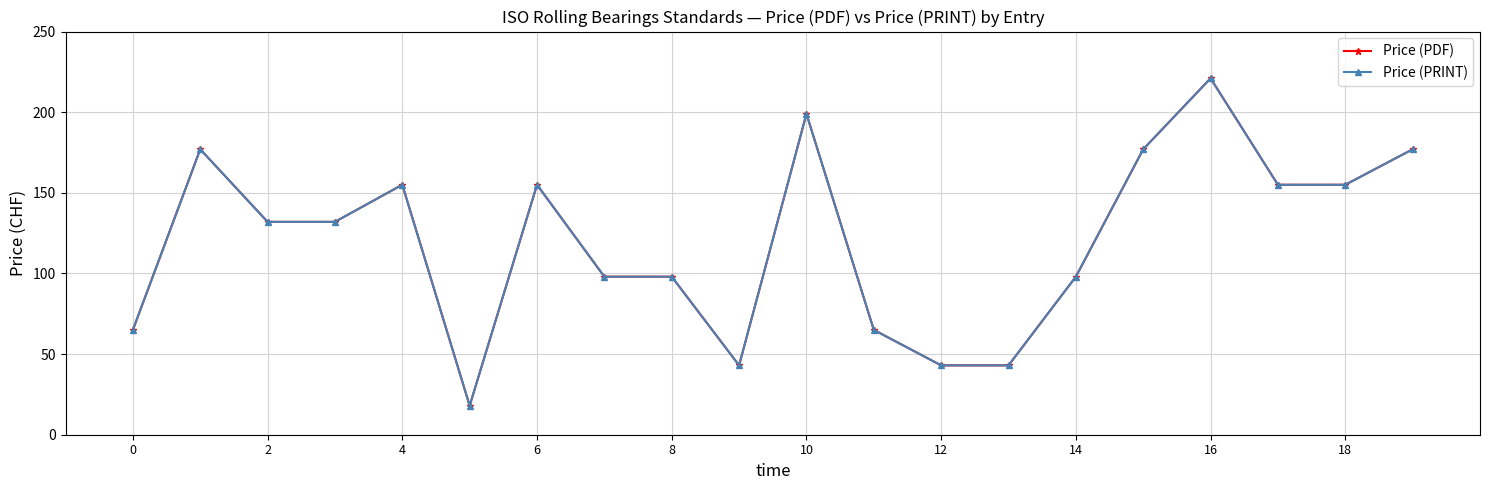

Does the chart have visible grid lines?

Yes